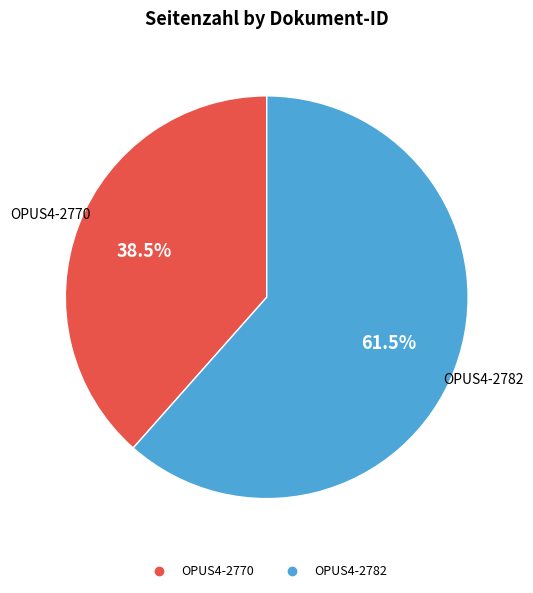

Count the number of slices in the pie.

2